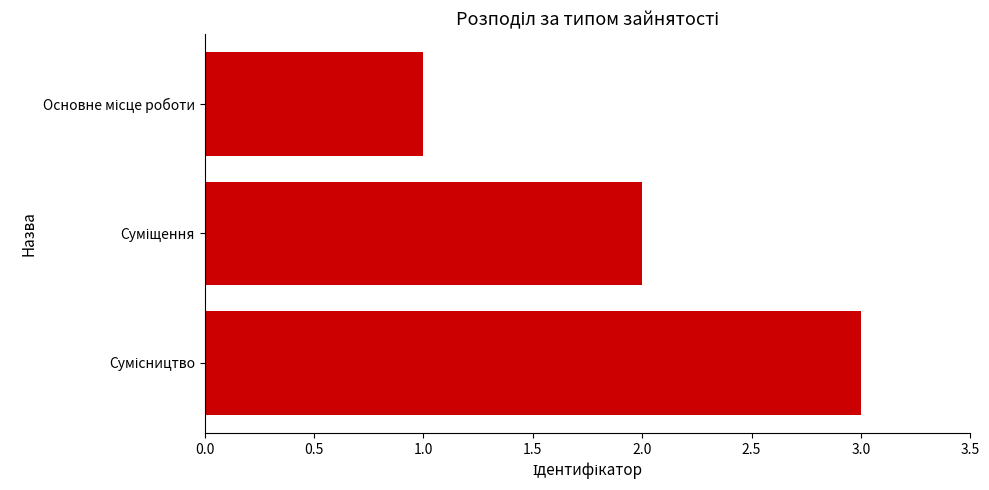

What is the sum of all values?

6